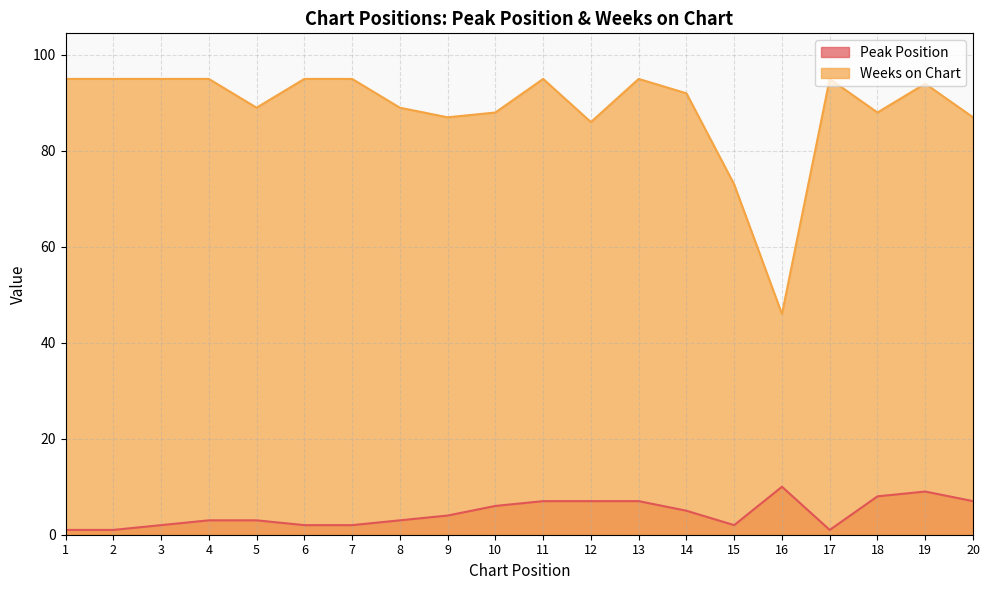

Which series changed the most between 9 and 19?

Weeks on Chart